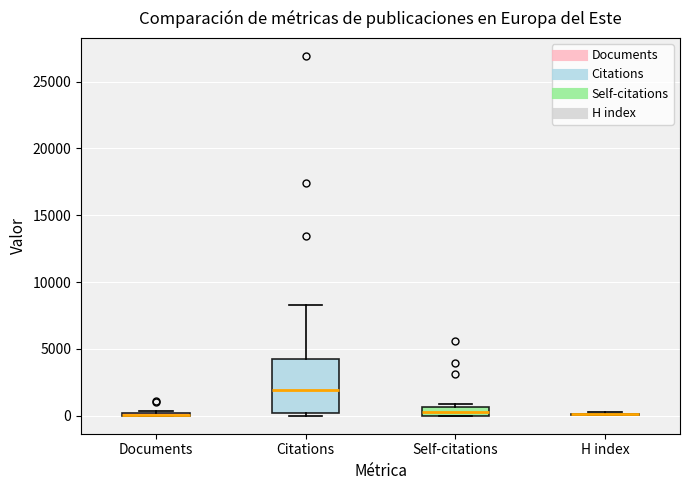

Which box is the tallest, from its lower edge to its upper edge?

Citations